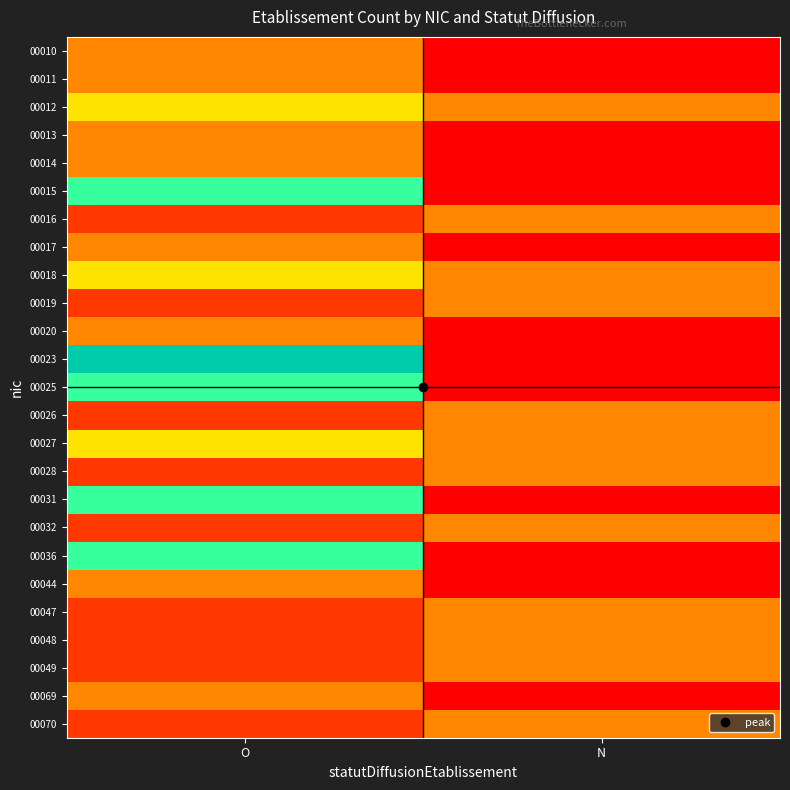

At which category does the chart reach its peak across all series?

O